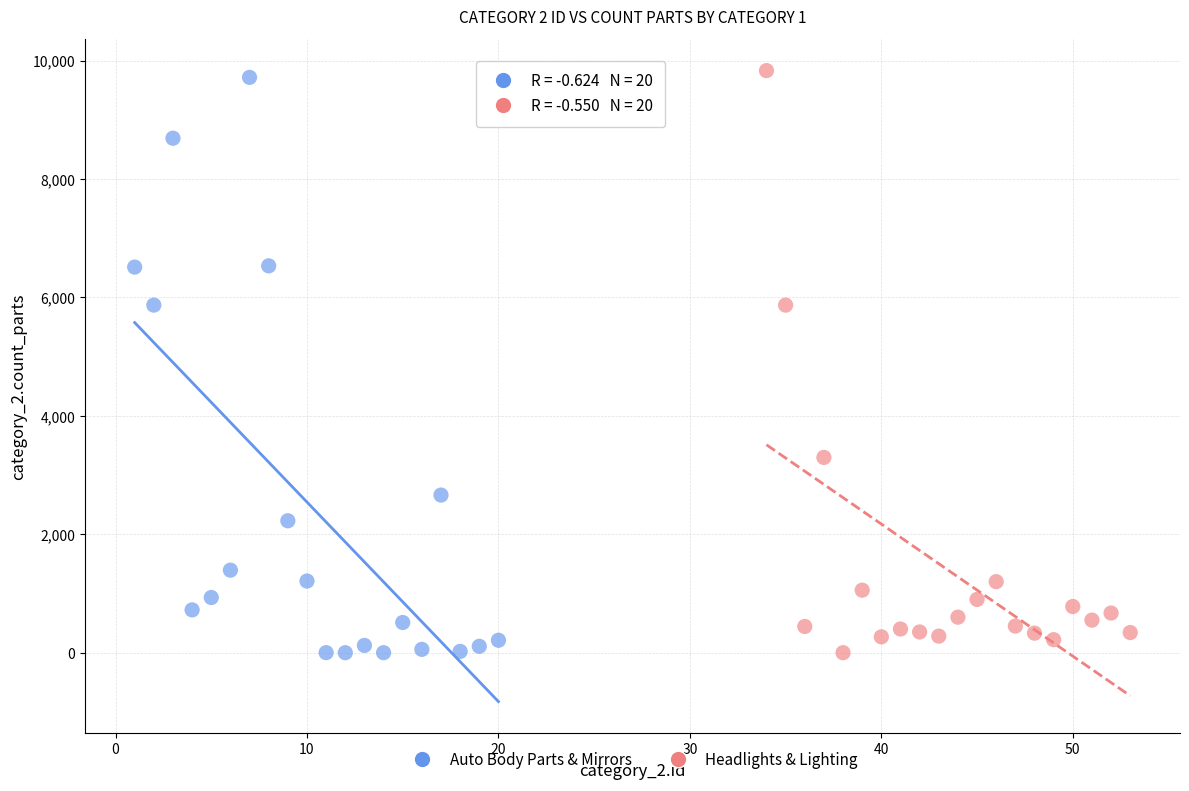

What are all the series names shown in the legend?

Auto Body Parts & Mirrors, Headlights & Lighting